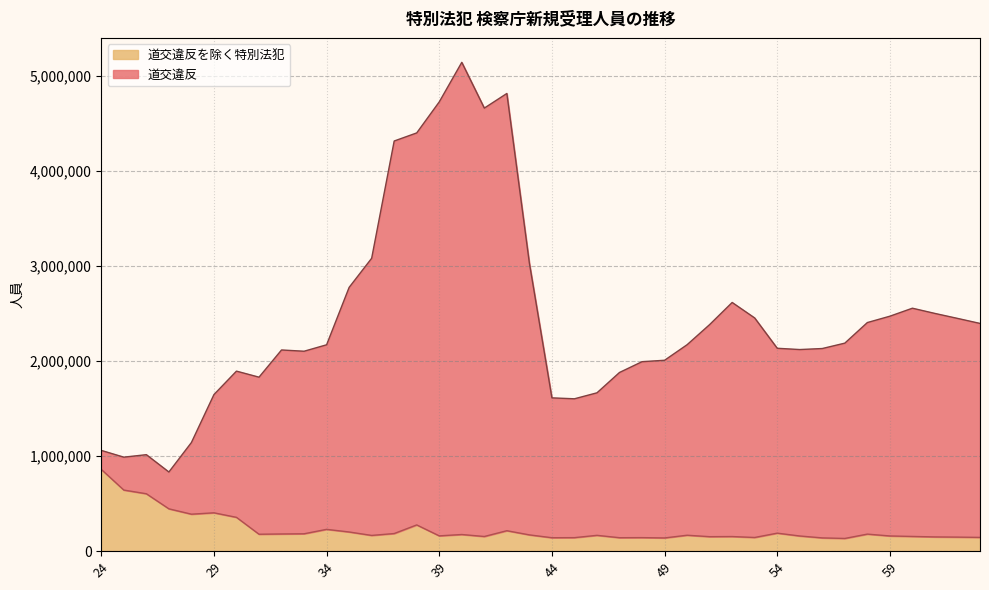

Rank the series at 43 from highest to lowest value.

道交違反, 道交違反を除く特別法犯